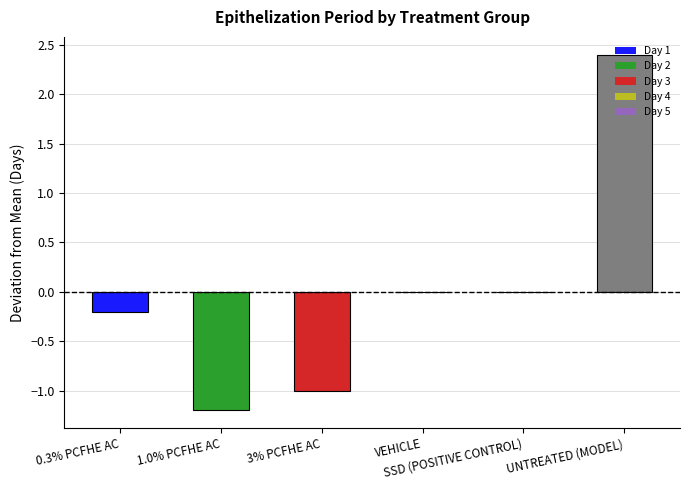

What is the label of the 5th bar from the right?

1.0% PCFHE AC